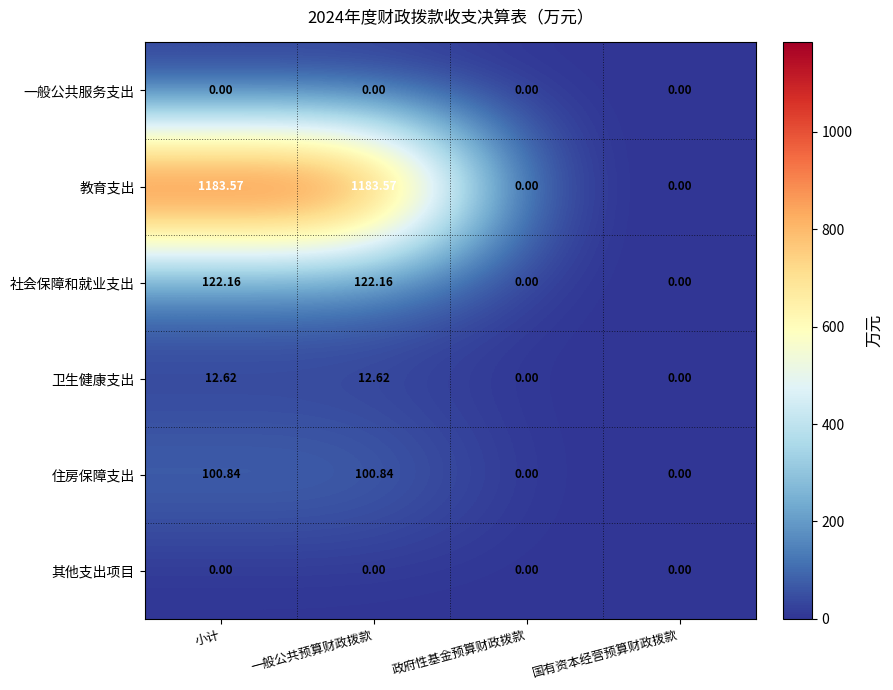

Which series has the largest range (max minus min)?

教育支出